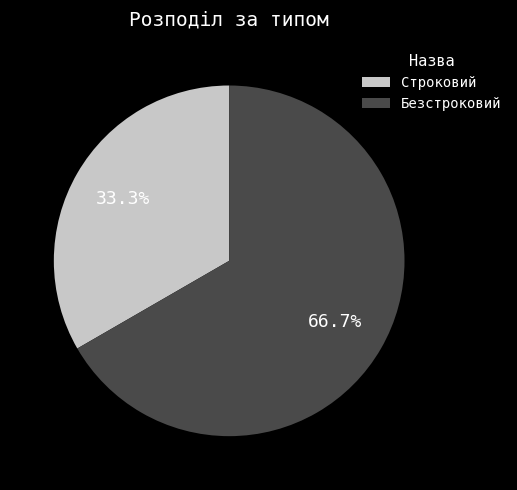

To the nearest percent, what percentage of the pie is Безстроковий?

67%